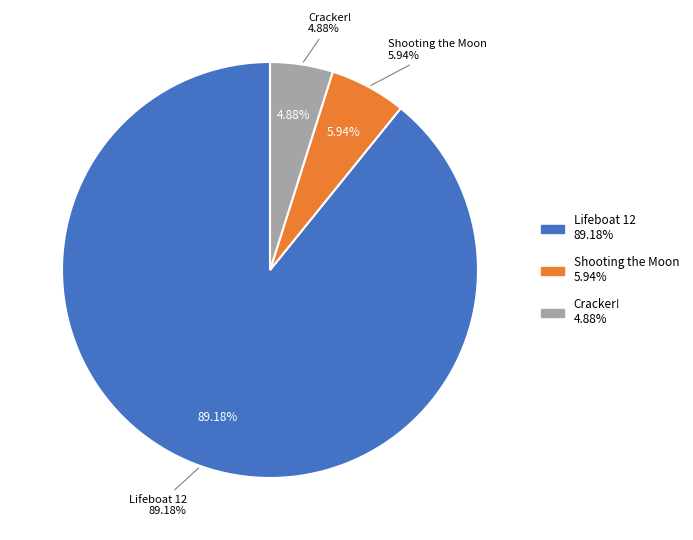

What percentage is the Lifeboat 12 slice, to the nearest percent?

89%